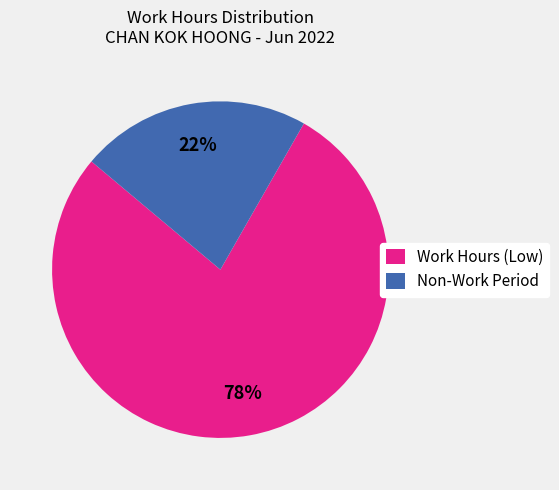

What is the majority slice?

Work Hours (Low)